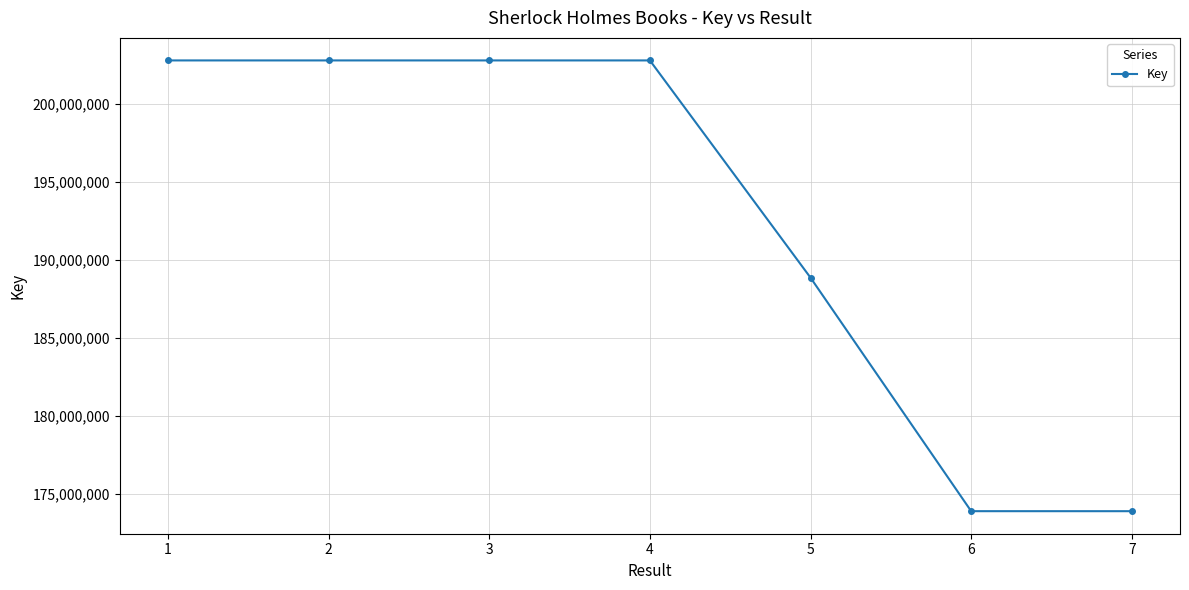

What is the difference between the values at 3 and 4?

41